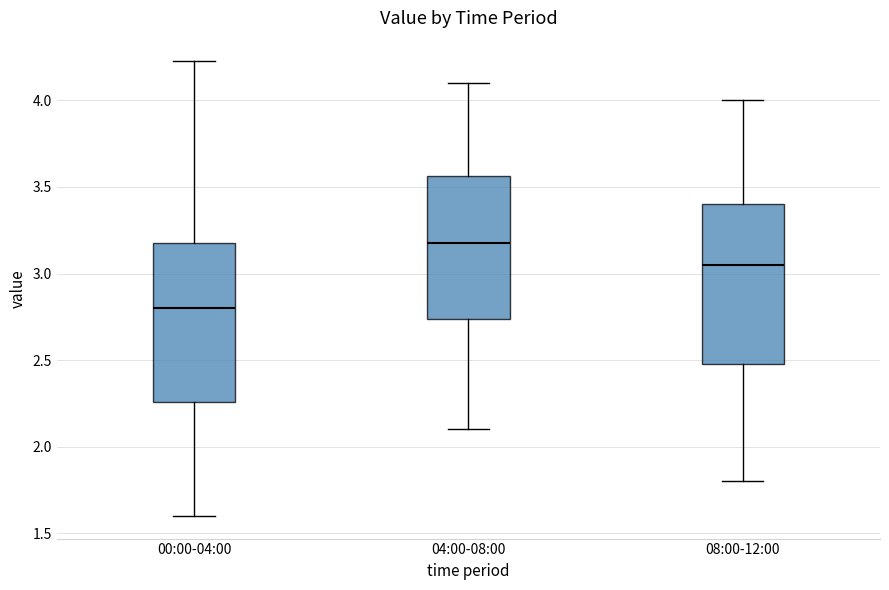

Reading left to right, read every box against the y-axis: the position of its median line, the range the box covers, and the ends of its whiskers. The values are not printed on the chart, so give them approximately, as read against the axis.

00:00-04:00: median 2.80, box 2.25 to 3.20, whiskers 1.60 to 4.25
04:00-08:00: median 3.20, box 2.75 to 3.55, whiskers 2.10 to 4.10
08:00-12:00: median 3.05, box 2.50 to 3.40, whiskers 1.80 to 4.00